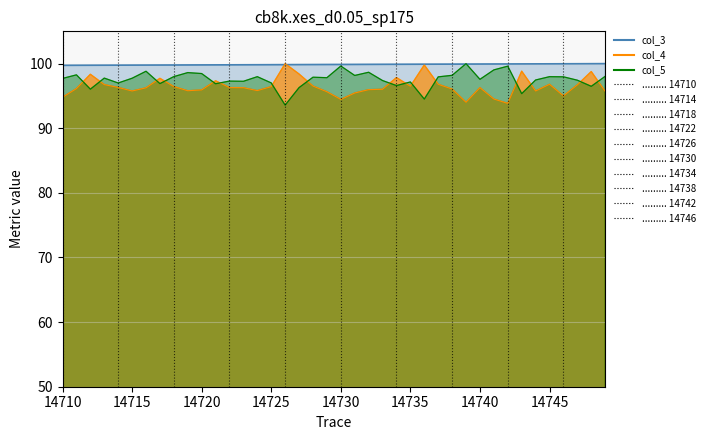

Reading left to right, transcribe all the data shown in this chart.

col_3: 14710=99.7	14711=99.7	14712=99.7	14713=99.8	14714=99.8	14715=99.8	14716=99.8	14717=99.8	14718=99.8	14719=99.8	14720=99.8	14721=99.8	14722=99.8	14723=99.8	14724=99.8	14725=99.8	14726=99.8	14727=99.9	14728=99.9	14729=99.9	14730=99.9	14731=99.9	14732=99.9	14733=99.9	14734=99.9	14735=99.9	14736=99.9	14737=99.9	14738=99.9	14739=99.9	14740=99.9	14741=99.9	14742=100.0	14743=100.0	14744=100.0	14745=100.0	14746=100.0	14747=100.0	14748=100.0	14749=100.0
col_4: 14710=94.8	14711=96.1	14712=98.4	14713=96.8	14714=96.3	14715=95.8	14716=96.3	14717=97.7	14718=96.5	14719=95.8	14720=95.9	14721=97.3	14722=96.3	14723=96.3	14724=95.8	14725=96.4	14726=100.0	14727=98.4	14728=96.5	14729=95.7	14730=94.5	14731=95.5	14732=96.0	14733=96.0	14734=97.8	14735=96.5	14736=99.8	14737=96.8	14738=96.1	14739=94.0	14740=96.3	14741=94.5	14742=93.8	14743=98.8	14744=95.8	14745=96.8	14746=95.0	14747=96.7	14748=98.8	14749=95.7
col_5: 14710=97.7	14711=98.3	14712=96.1	14713=97.8	14714=97.0	14715=97.7	14716=98.8	14717=96.9	14718=98.0	14719=98.6	14720=98.5	14721=96.9	14722=97.3	14723=97.3	14724=98.0	14725=97.0	14726=93.6	14727=96.3	14728=97.9	14729=97.8	14730=99.6	14731=98.2	14732=98.7	14733=97.4	14734=96.6	14735=97.2	14736=94.5	14737=98.0	14738=98.2	14739=100.0	14740=97.6	14741=99.0	14742=99.6	14743=95.4	14744=97.5	14745=98.0	14746=98.0	14747=97.4	14748=96.5	14749=98.0